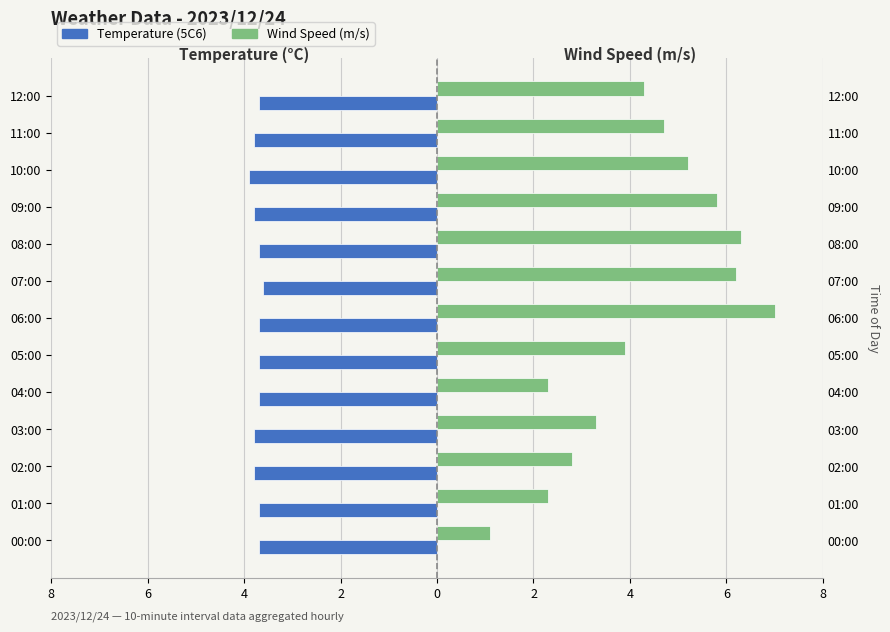

Rank the series by their maximum value, from lowest to highest.

Temperature (5C6), Wind Speed (m/s)